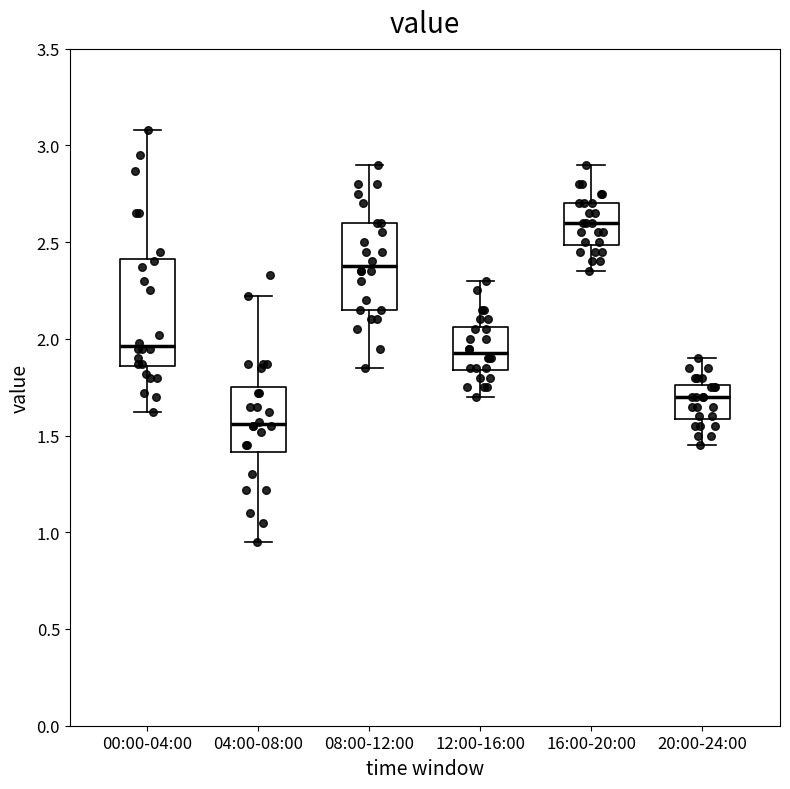

Reading left to right, transcribe this box plot: for each box, give where its median line is, the range the box spans, and where its two whiskers end, as read against the y-axis. The values are not printed on the chart, so give them approximately, as read against the axis.

00:00-04:00: median 1.95, box 1.85 to 2.40, whiskers 1.60 to 3.10
04:00-08:00: median 1.55, box 1.40 to 1.75, whiskers 0.95 to 2.20
08:00-12:00: median 2.40, box 2.15 to 2.60, whiskers 1.85 to 2.90
12:00-16:00: median 1.95, box 1.85 to 2.05, whiskers 1.70 to 2.30
16:00-20:00: median 2.60, box 2.50 to 2.70, whiskers 2.35 to 2.90
20:00-24:00: median 1.70, box 1.60 to 1.75, whiskers 1.45 to 1.90